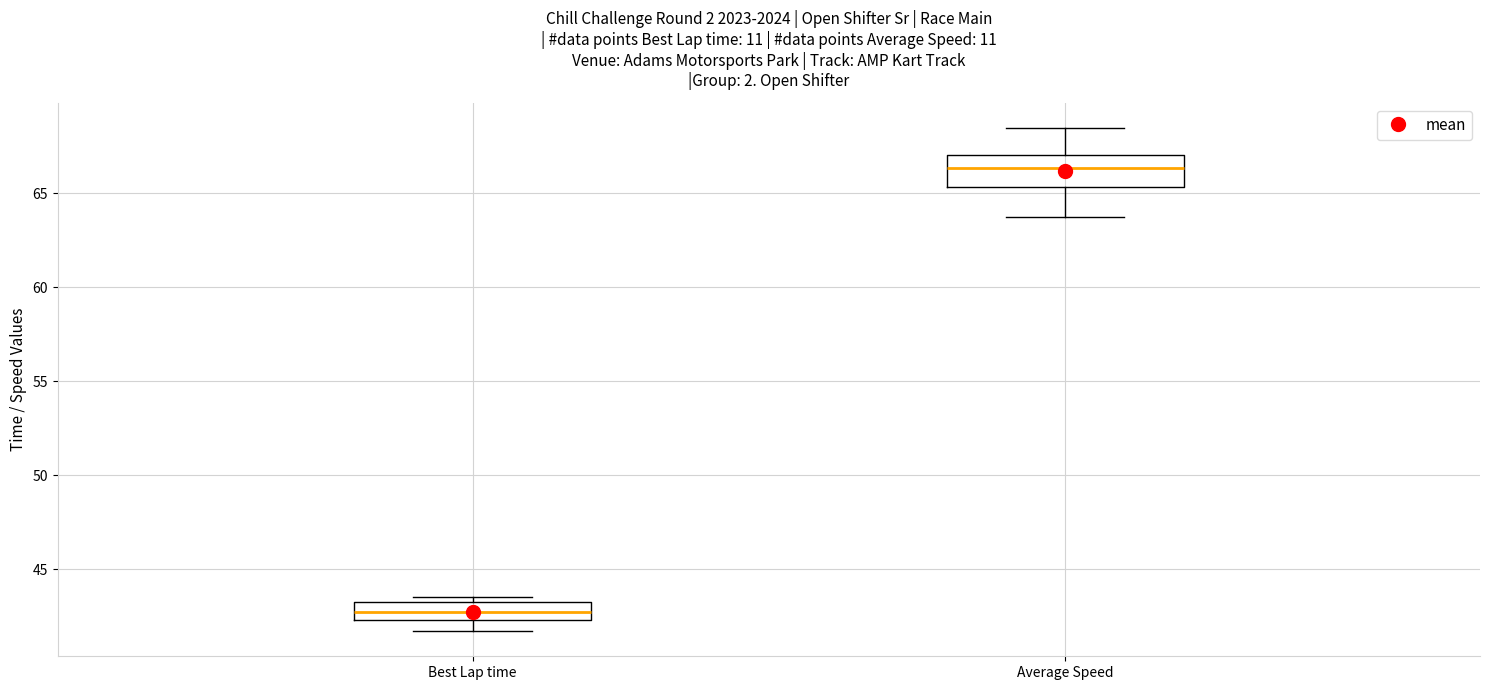

Comparing the boxes themselves (not the whiskers), which one is the tallest?

Average Speed